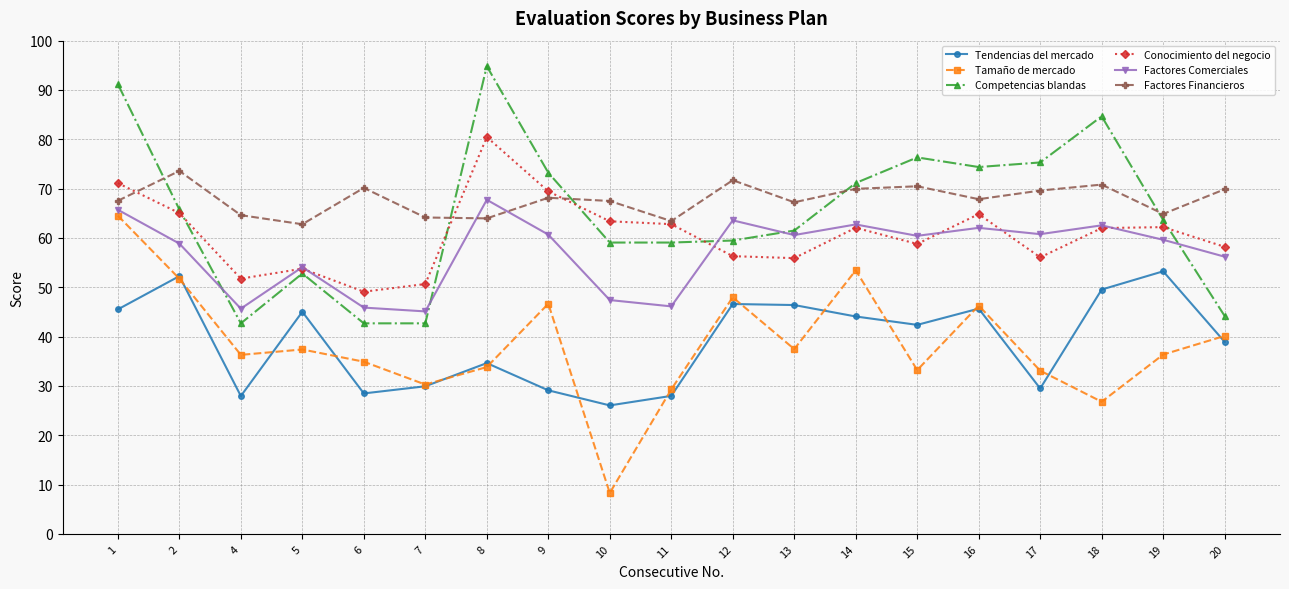

Is it true that Competencias blandas equals 60.1 at 4?

False